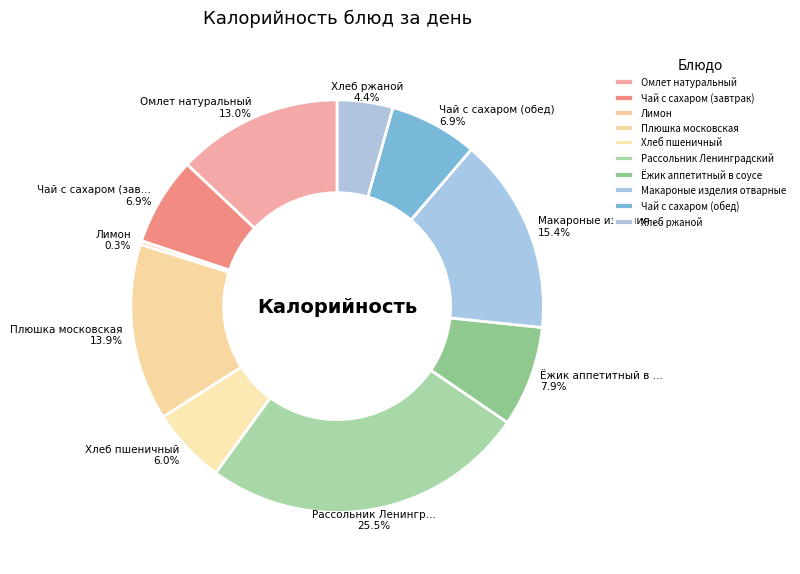

Is there any slice that represents more than half of the pie?

No